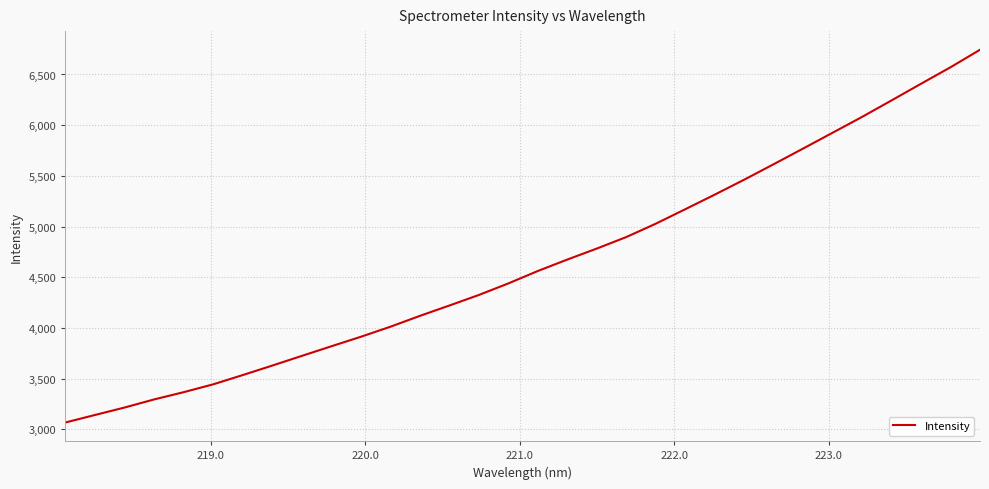

Count the number of data series in this chart.

1